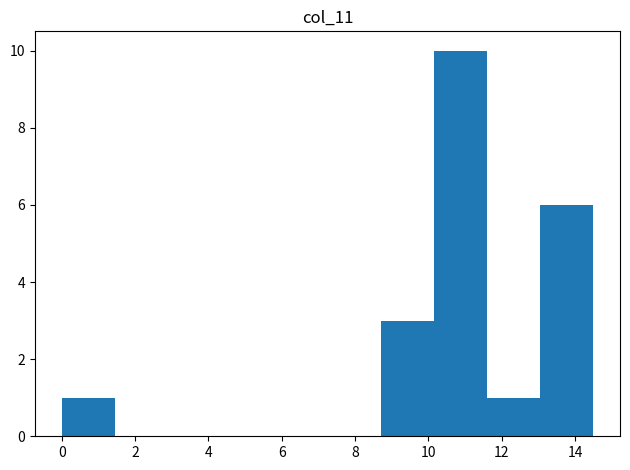

Reading left to right, transcribe this chart: for each bar, give the range it covers on the x-axis and its height. Neither the bar edges nor the heights are printed on the chart, so give them approximately, as read against the axes.

0.00 to 1.45: 1
1.45 to 2.90: 0
2.90 to 4.35: 0
4.35 to 5.80: 0
5.80 to 7.25: 0
7.25 to 8.70: 0
8.70 to 10.15: 3
10.15 to 11.60: 10
11.60 to 13.05: 1
13.05 to 14.50: 6